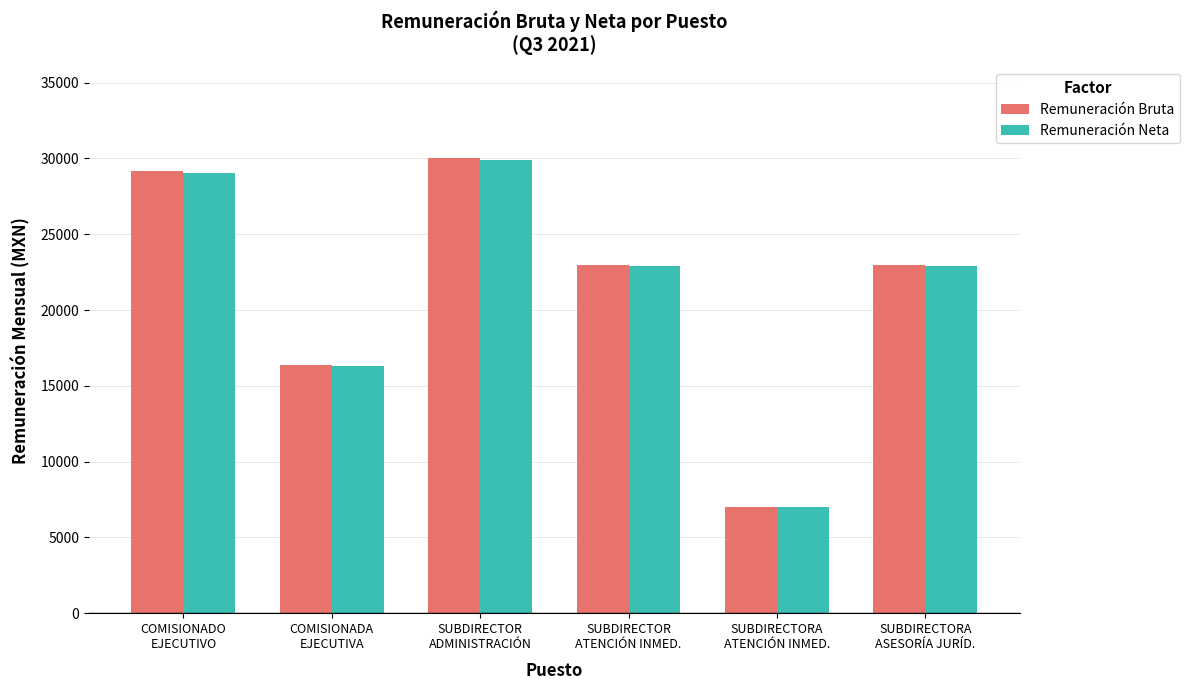

At which category is the sum across all series the highest?

SUBDIRECTOR
ADMINISTRACIÓN